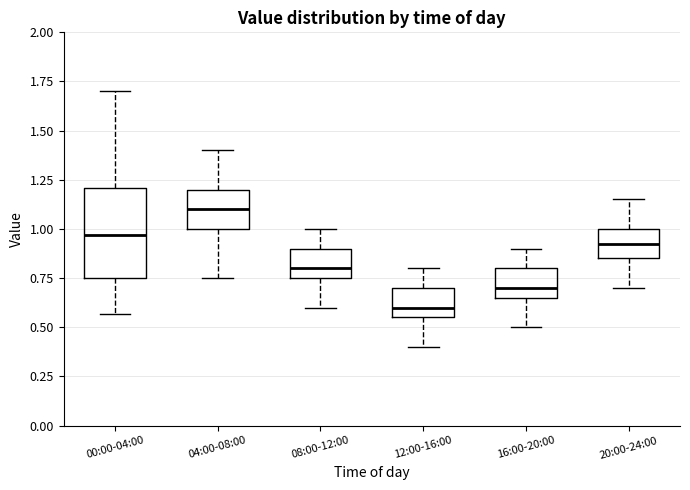

Reading left to right, transcribe this box plot: for each box, give where its median line is, the range the box spans, and where its two whiskers end, as read against the y-axis. The values are not printed on the chart, so give them approximately, as read against the axis.

00:00-04:00: median 0.95, box 0.75 to 1.20, whiskers 0.55 to 1.70
04:00-08:00: median 1.10, box 1.00 to 1.20, whiskers 0.75 to 1.40
08:00-12:00: median 0.80, box 0.75 to 0.90, whiskers 0.60 to 1.00
12:00-16:00: median 0.60, box 0.55 to 0.70, whiskers 0.40 to 0.80
16:00-20:00: median 0.70, box 0.65 to 0.80, whiskers 0.50 to 0.90
20:00-24:00: median 0.95, box 0.85 to 1.00, whiskers 0.70 to 1.15